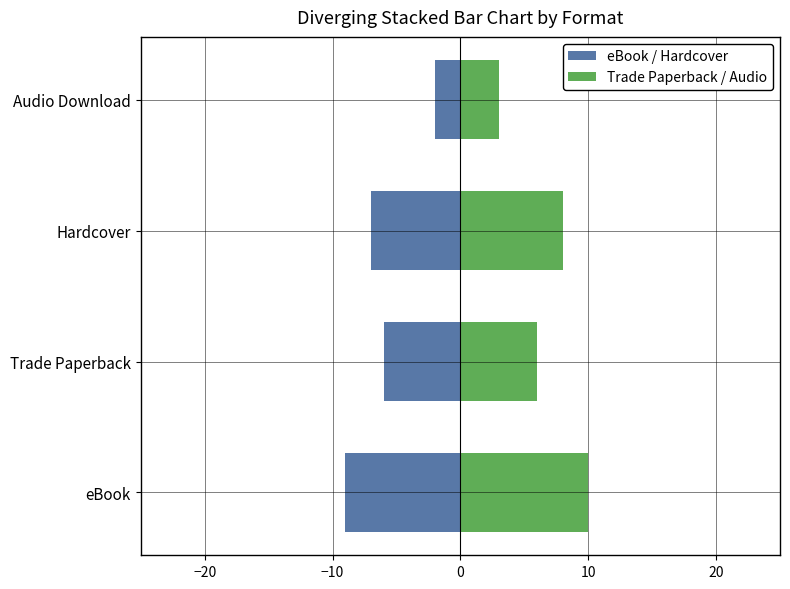

What is the approximate value of eBook / Hardcover at Hardcover?

-7